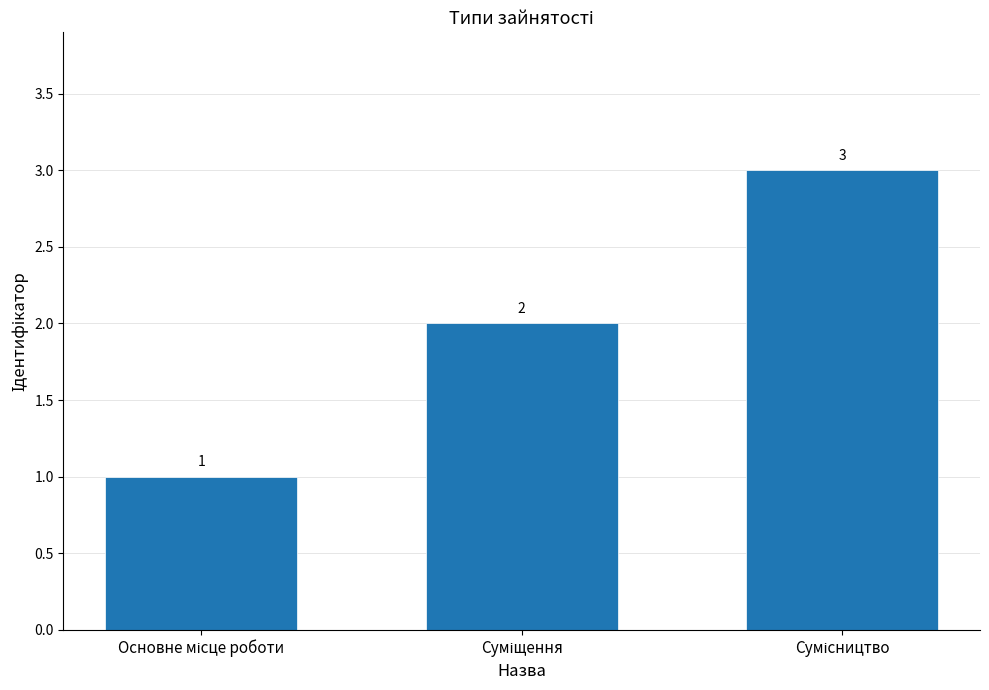

What is the difference between the maximum and minimum values?

2